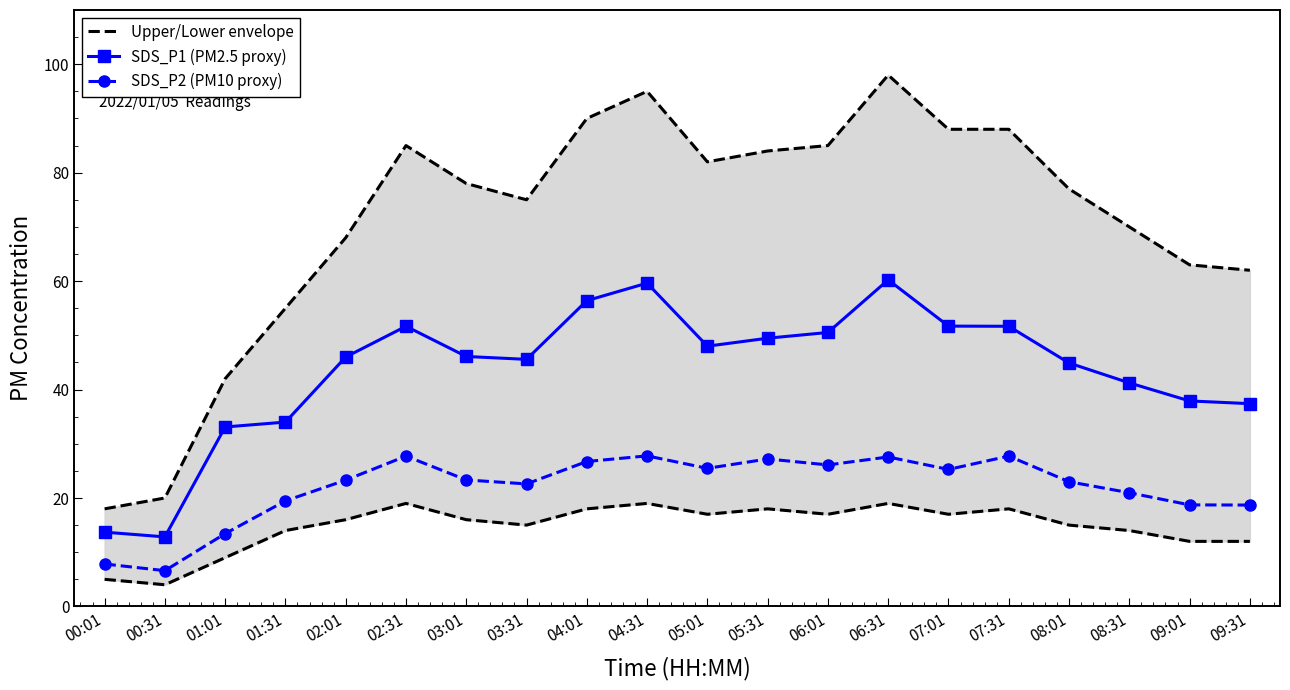

List the series in order of their overall mean, highest first.

Upper/Lower envelope, SDS_P1 (PM2.5 proxy), SDS_P2 (PM10 proxy)